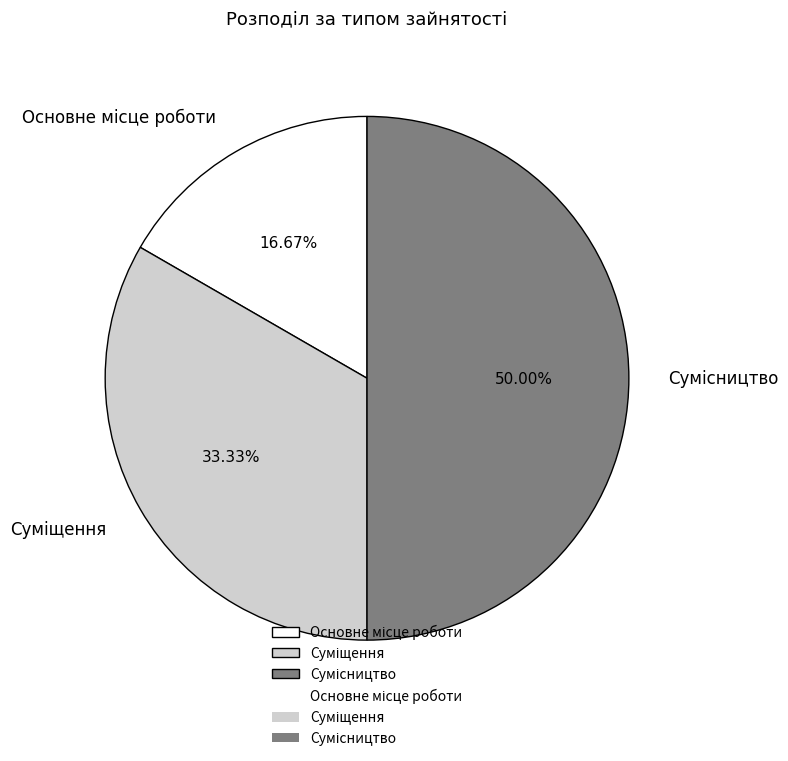

Combined, what portion of the pie is Основне місце роботи and Сумісництво?

66.7%